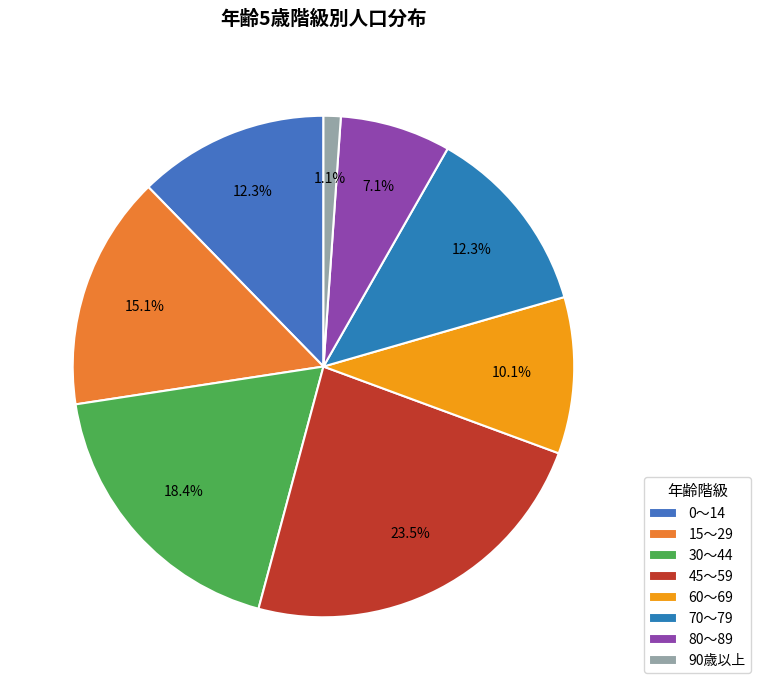

How many segments does this pie chart have?

8